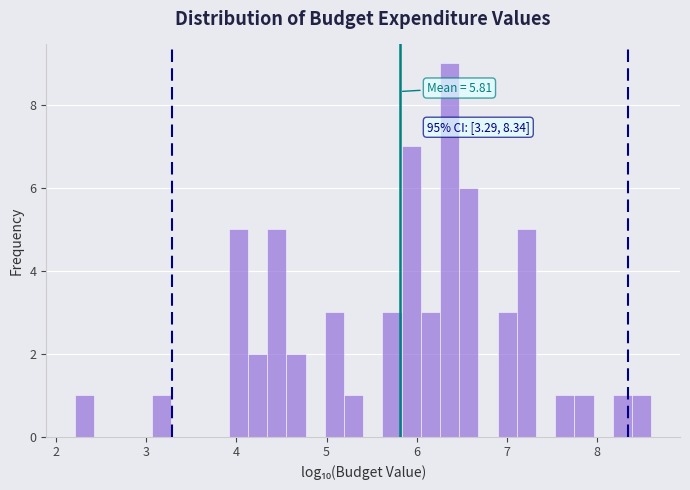

Read against the x-axis, roughly where is the centre of the tallest bar?

6.4